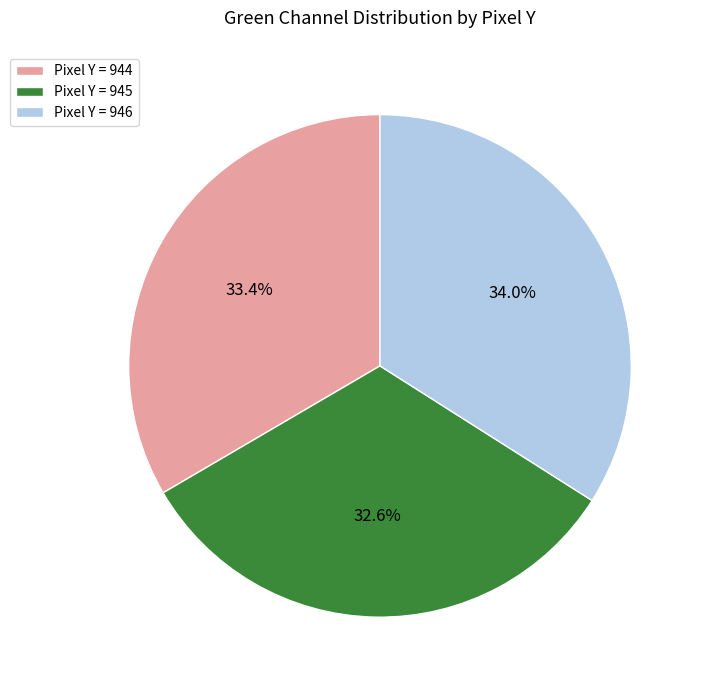

Which has a higher value, Pixel Y = 944 or Pixel Y = 946?

Pixel Y = 946